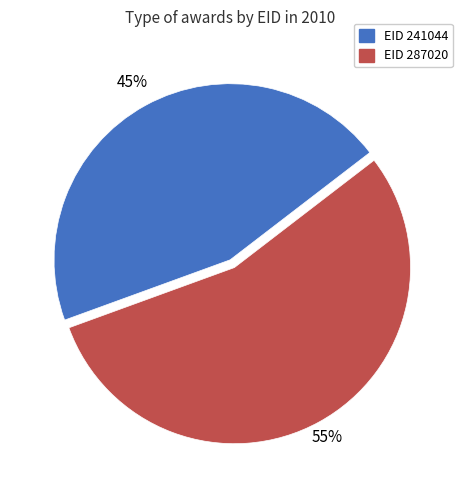

To the nearest percent, what is the average slice percentage?

50%